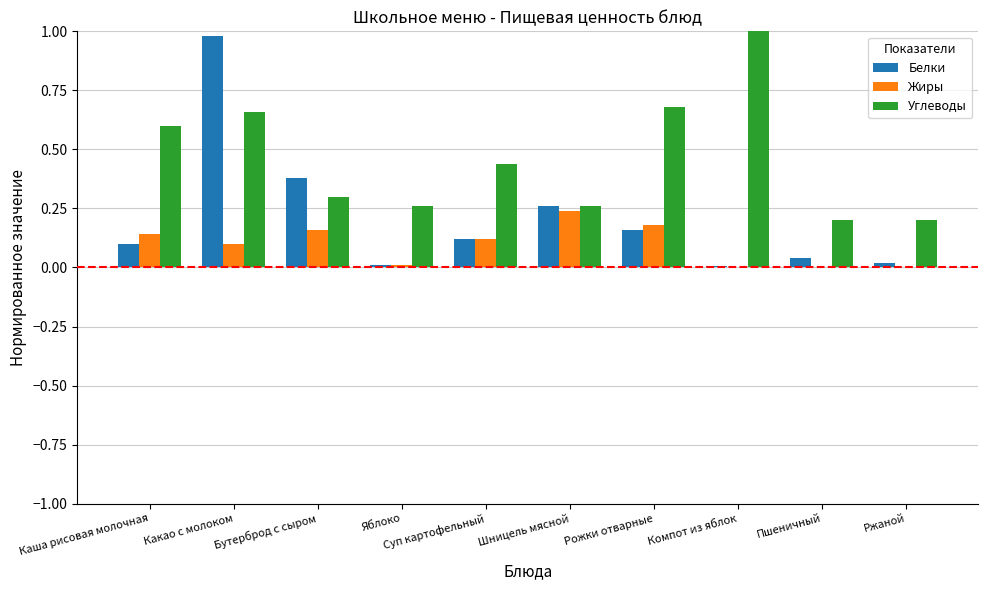

The value of Жиры at Рожки отварные is 0.0. True or false?

False